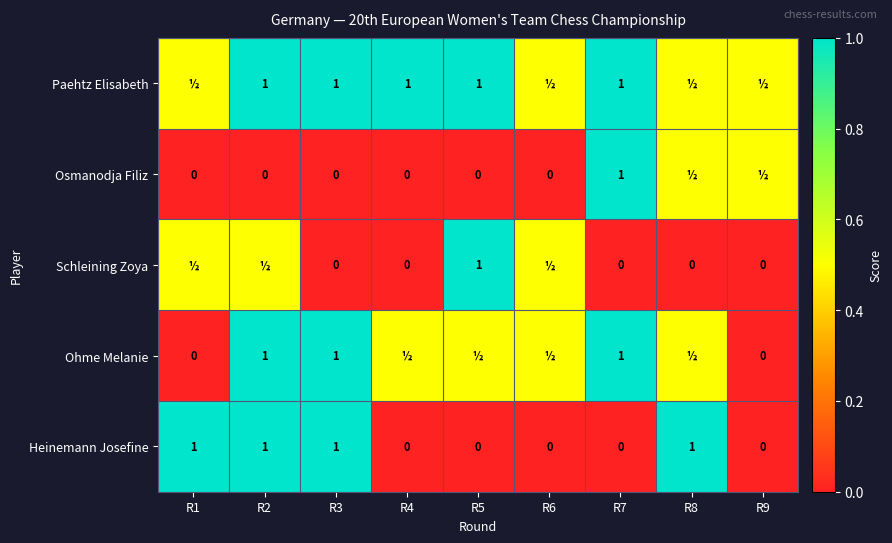

What is the sum of the Ohme Melanie values at R2 and R9?

1.0